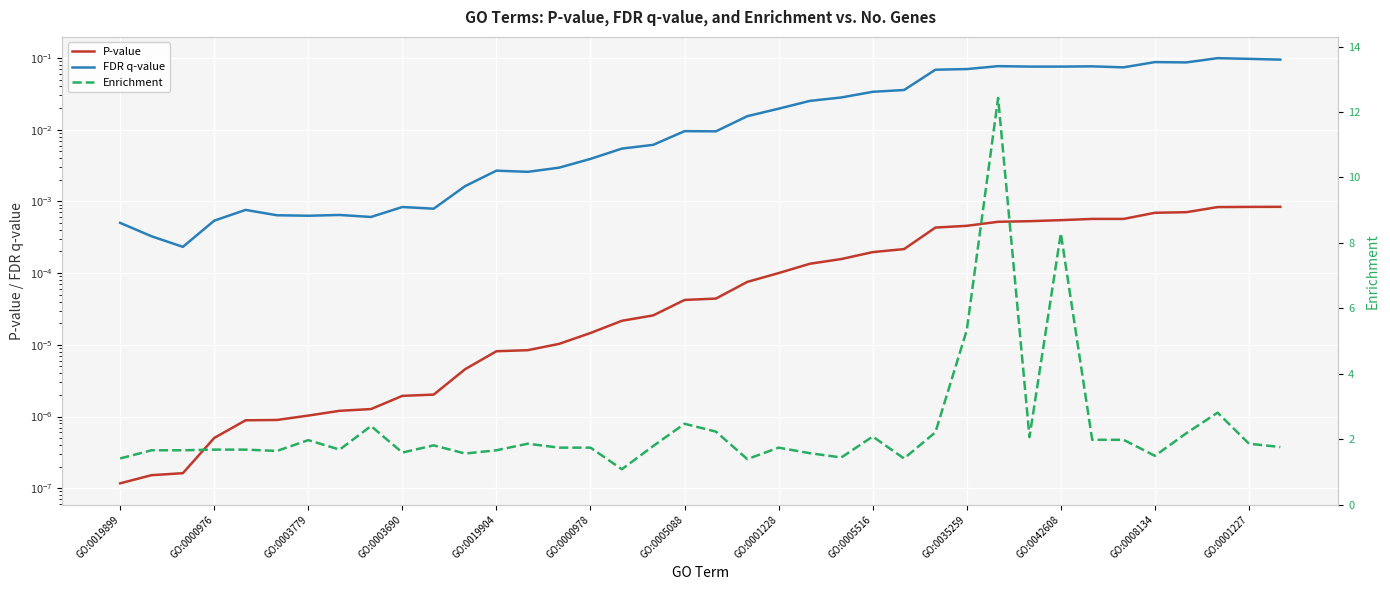

Count the number of data series in this chart.

3